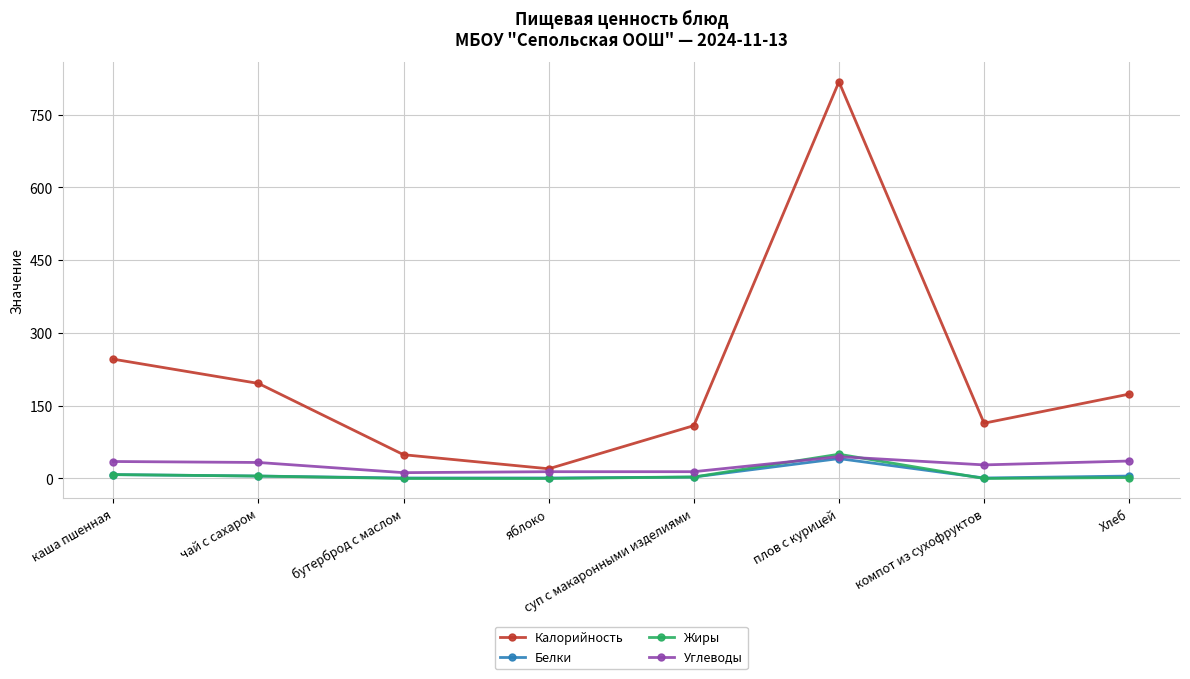

Which series ends up on top after the final intersection of Углеводы and Жиры?

Углеводы